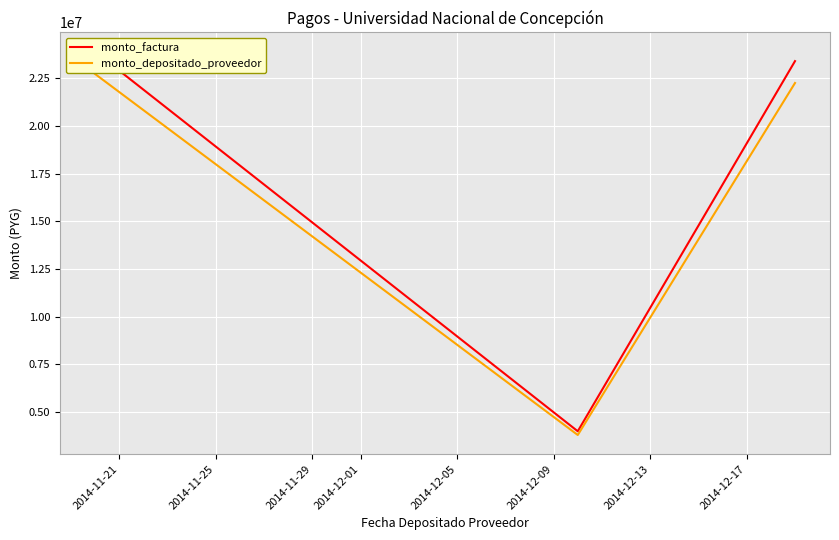

What is the minimum value for monto_depositado_proveedor?

3803927